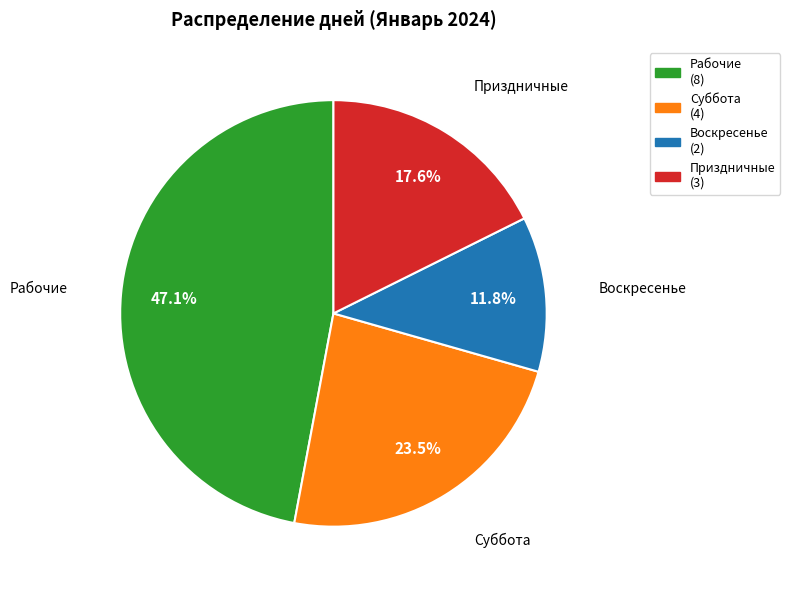

Which has a higher value, Суббота or Приздничные?

Суббота